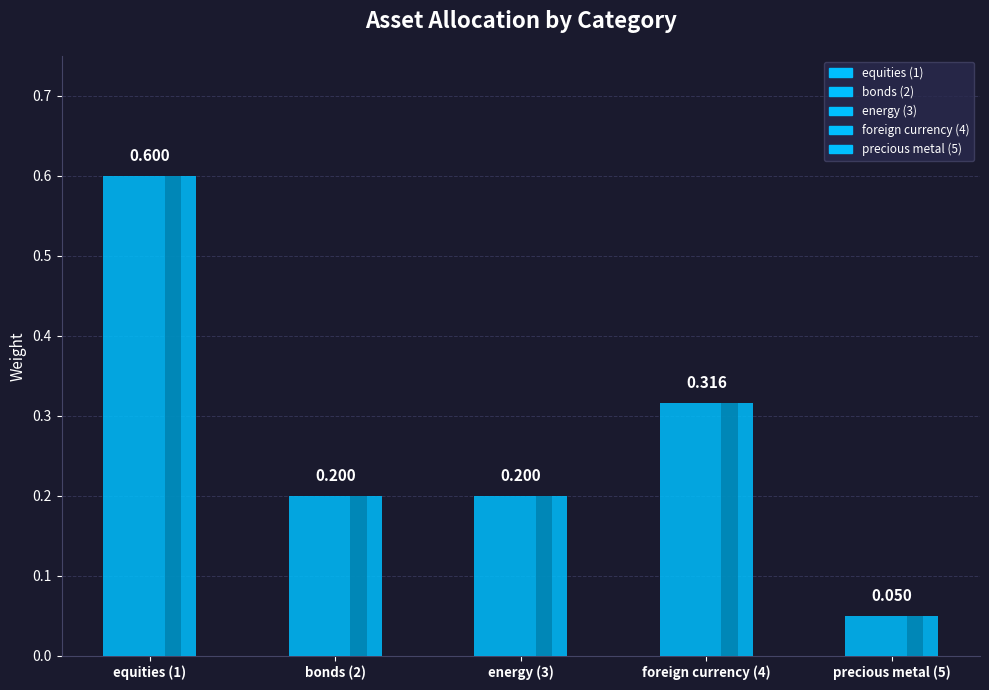

What is the sum of all values?

1.4